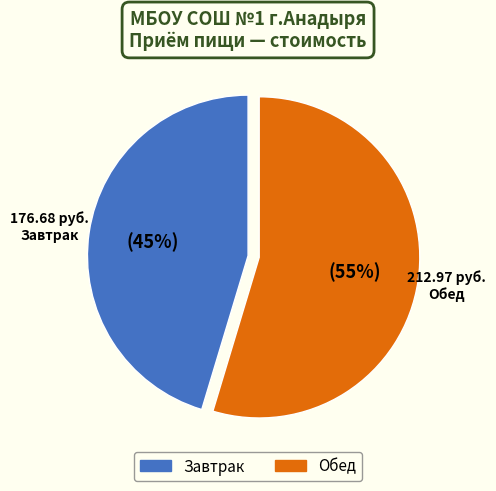

The Обед slice represents 55% of the pie. True or false?

True